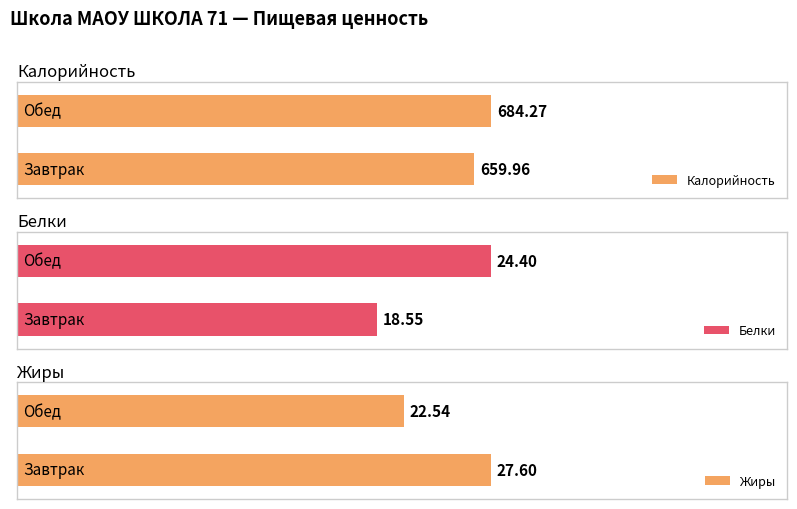

How many bars are there in total?

6